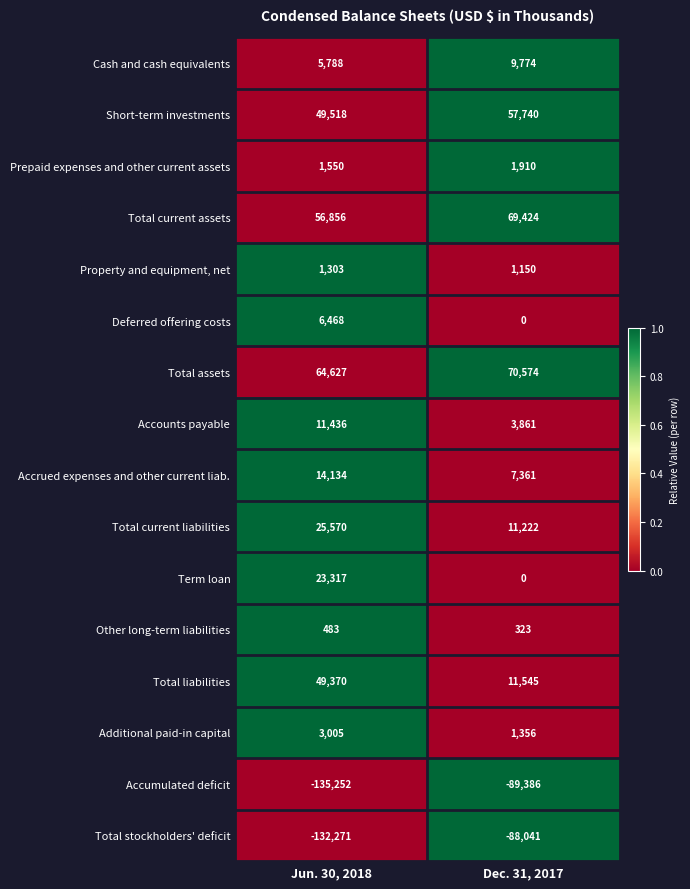

At which category is the sum across all series the highest?

Dec. 31, 2017